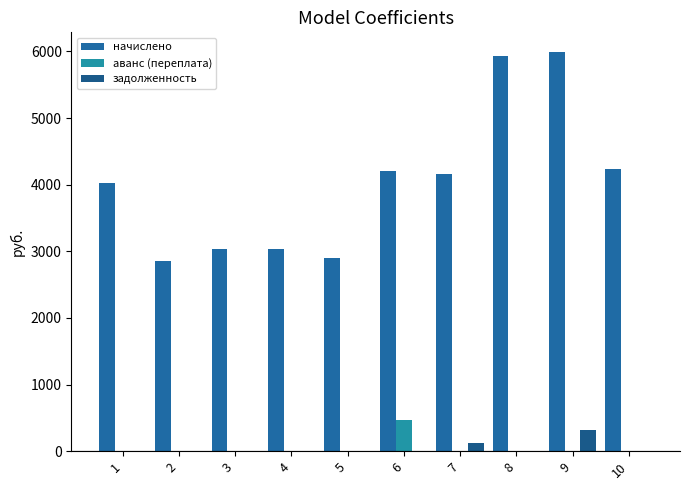

Reading left to right, extract all data points from this chart.

начислено: 1=4024.1	2=2856.6	3=3030.5	4=3030.5	5=2893.9	6=4210.4	7=4160.7	8=5924.3	9=5986.4	10=4235.2
аванс (переплата): 1=0.0	2=0.0	3=0.0	4=0.0	5=0.0	6=467.8	7=0.0	8=0.0	9=0.0	10=0.0
задолженность: 1=0.0	2=0.0	3=0.0	4=0.0	5=0.0	6=0.0	7=121.3	8=0.0	9=319.9	10=0.0